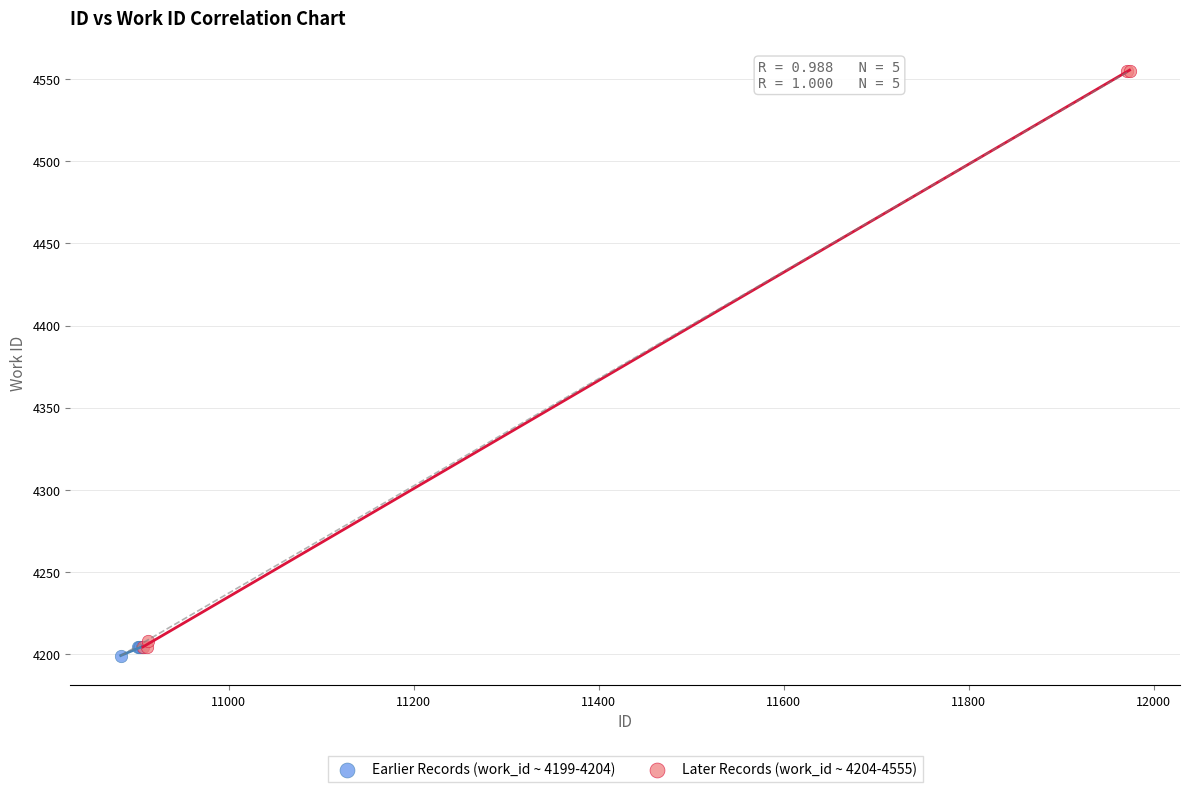

Which series has the largest Y range (max minus min)?

Later Records (work_id ~ 4204-4555)